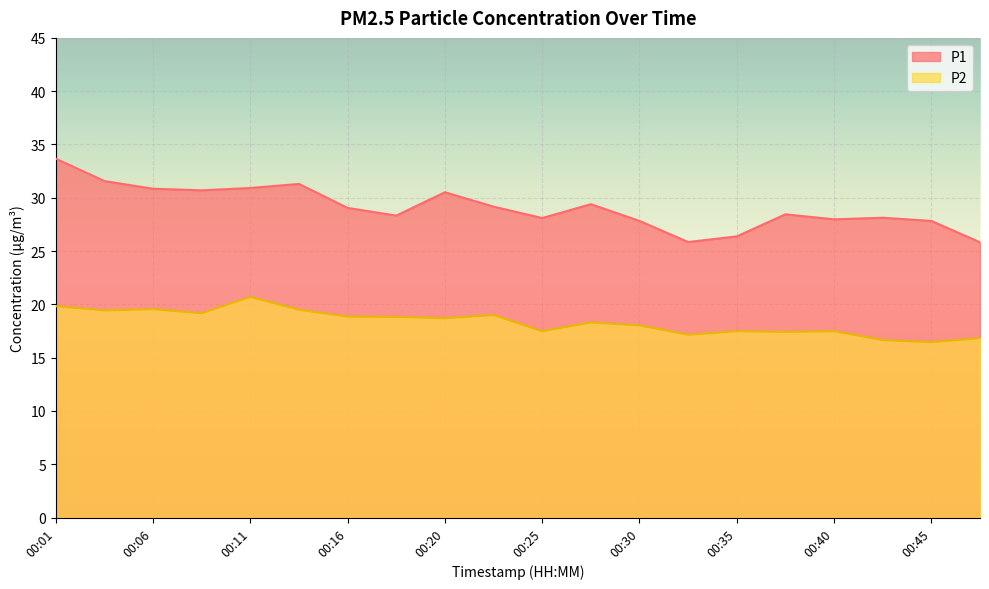

The P1 series shows 28.4 at 00:37. True or false?

True